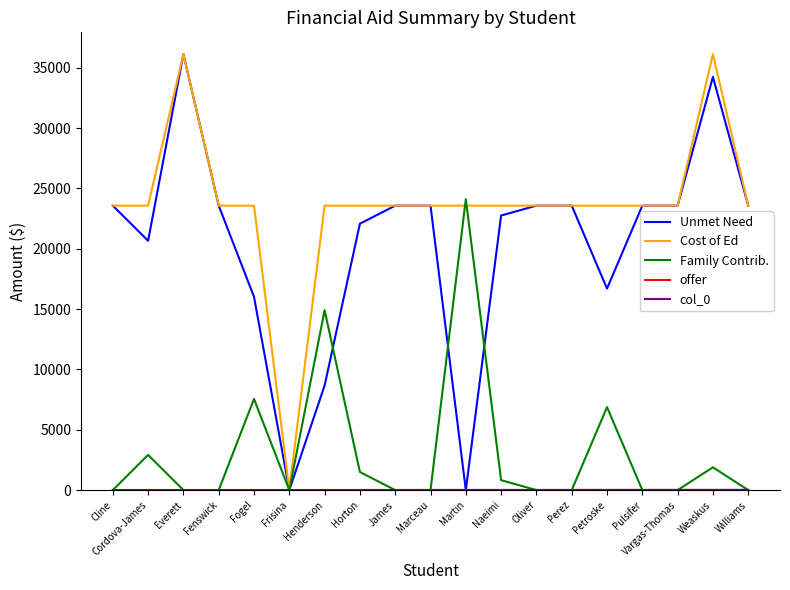

At which label is Family Contrib. closest to 12053?

Henderson